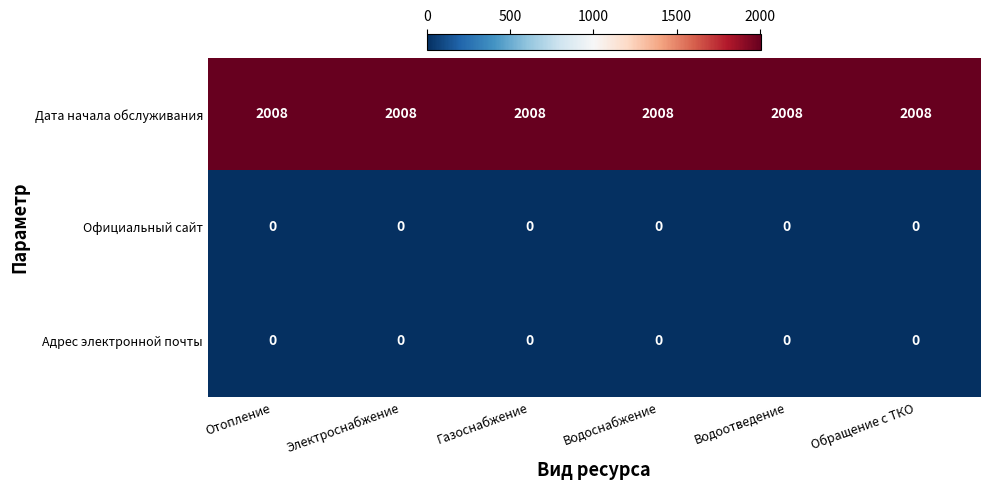

Is the value of Официальный сайт at Отопление greater than the value of Дата начала обслуживания at Электроснабжение?

No